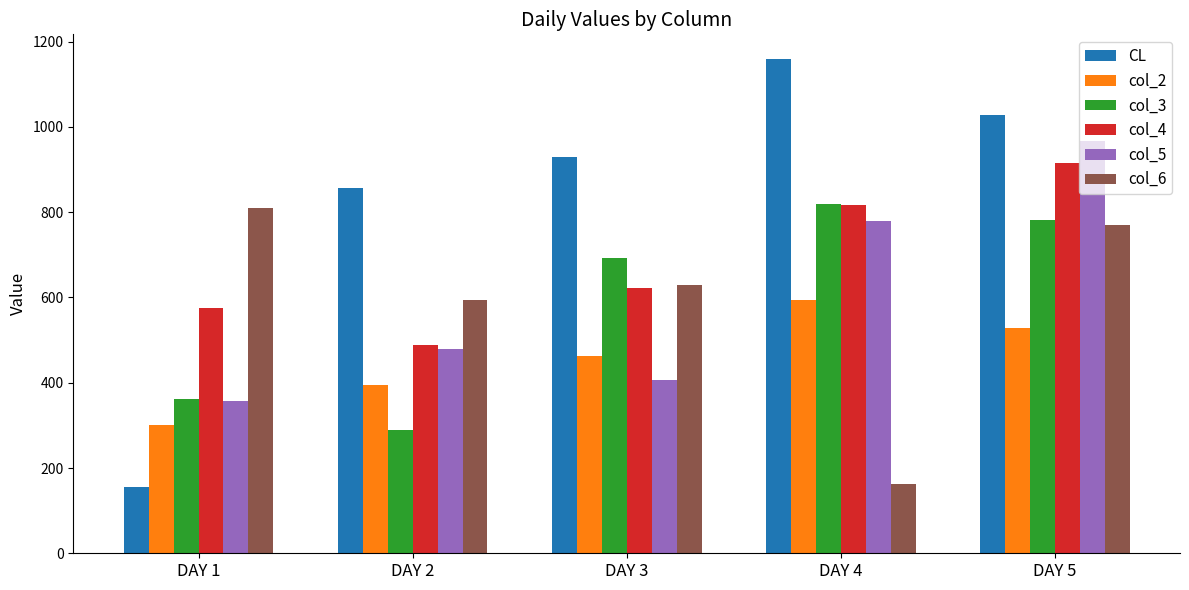

Reading right to left, what are all the values shown in this chart?

CL: DAY 5=1029.0	DAY 4=1159.2	DAY 3=929.7	DAY 2=857.0	DAY 1=155.6
col_2: DAY 5=528.1	DAY 4=593.3	DAY 3=462.0	DAY 2=395.6	DAY 1=300.1
col_3: DAY 5=782.7	DAY 4=818.5	DAY 3=693.0	DAY 2=288.1	DAY 1=362.5
col_4: DAY 5=916.2	DAY 4=816.6	DAY 3=622.9	DAY 2=487.6	DAY 1=576.0
col_5: DAY 5=966.1	DAY 4=779.6	DAY 3=407.0	DAY 2=478.7	DAY 1=356.7
col_6: DAY 5=769.1	DAY 4=161.7	DAY 3=630.2	DAY 2=593.2	DAY 1=809.6